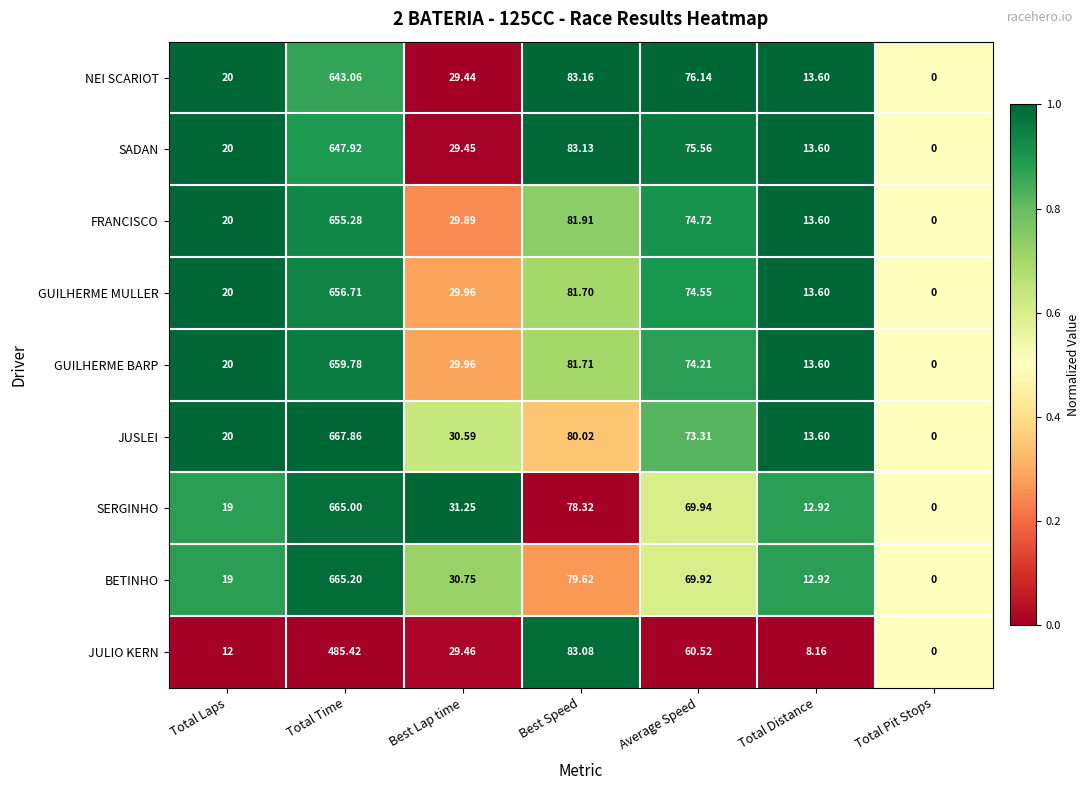

Which label corresponds to the largest value in the chart?

Total Time